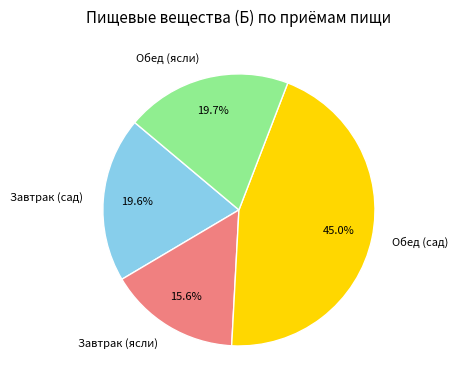

Does Завтрак (ясли) account for over 50% of the chart?

No